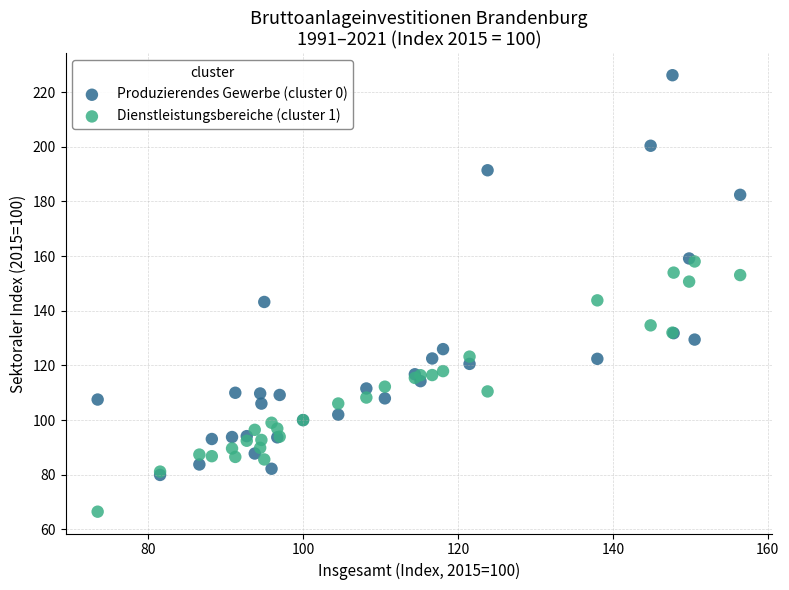

Which series reaches the maximum Y coordinate?

Produzierendes Gewerbe (cluster 0)